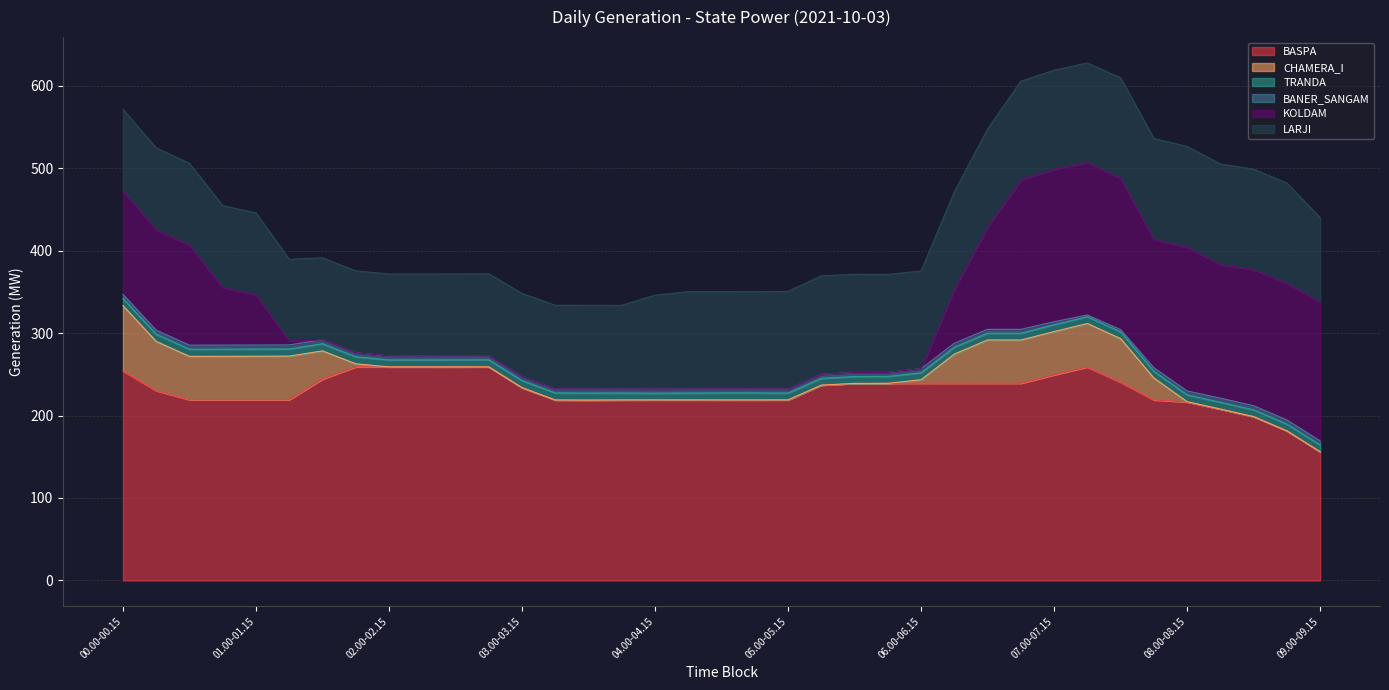

True or false: BANER_SANGAM and LARJI intersect in this chart.

False